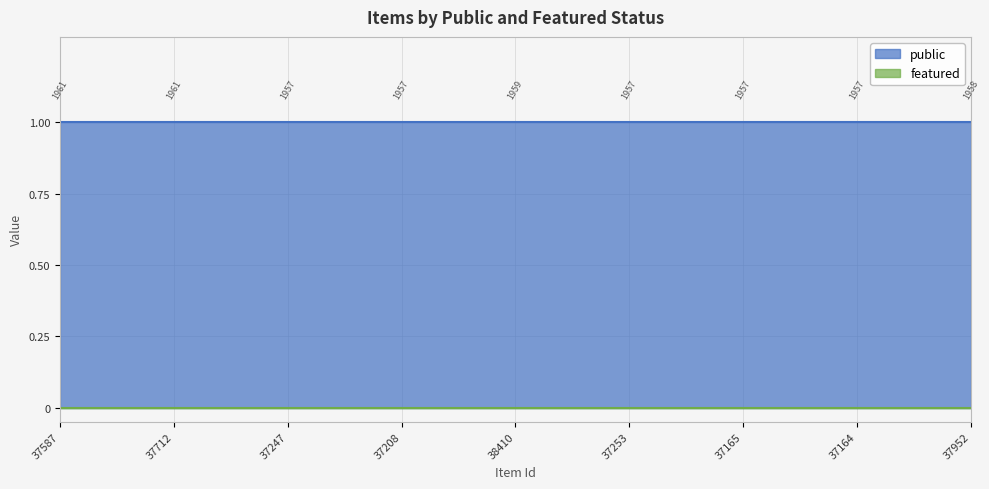

True or false: featured has a value of 0 at 37952.

True